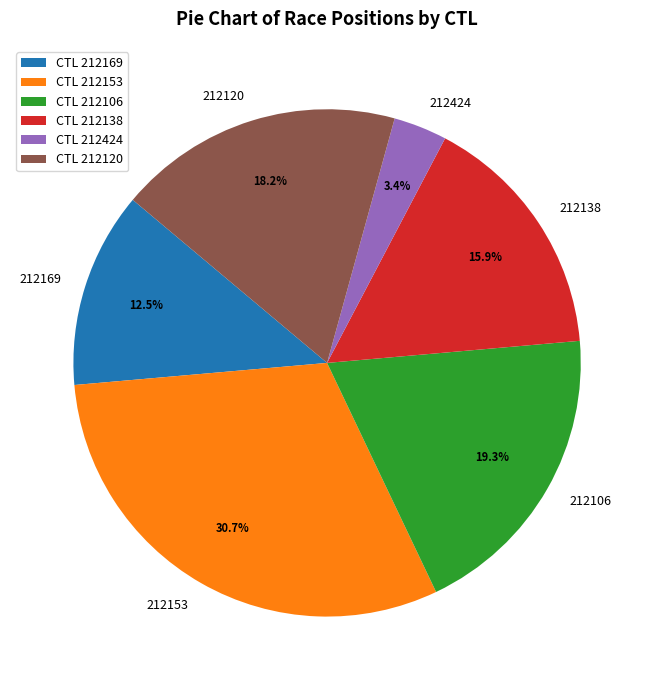

How much of the chart is everything except 212153?

69.3%